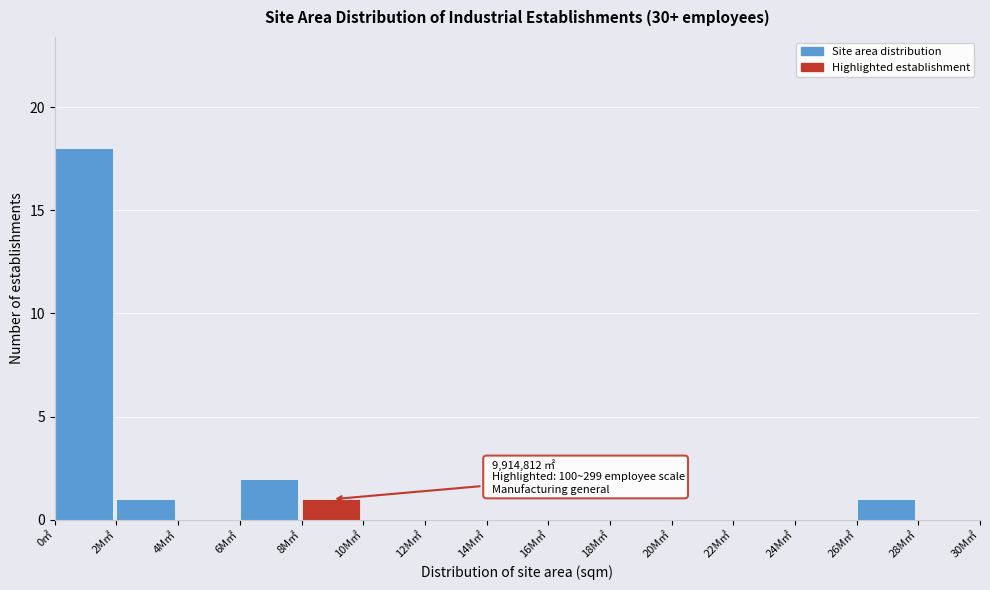

Reading left to right, extract all data points from this chart.

0㎡=18	2M㎡=1	4M㎡=0	6M㎡=2	8M㎡=1	10M㎡=0	12M㎡=0	14M㎡=0	16M㎡=0	18M㎡=0	20M㎡=0	22M㎡=0	24M㎡=0	26M㎡=1	28M㎡=0